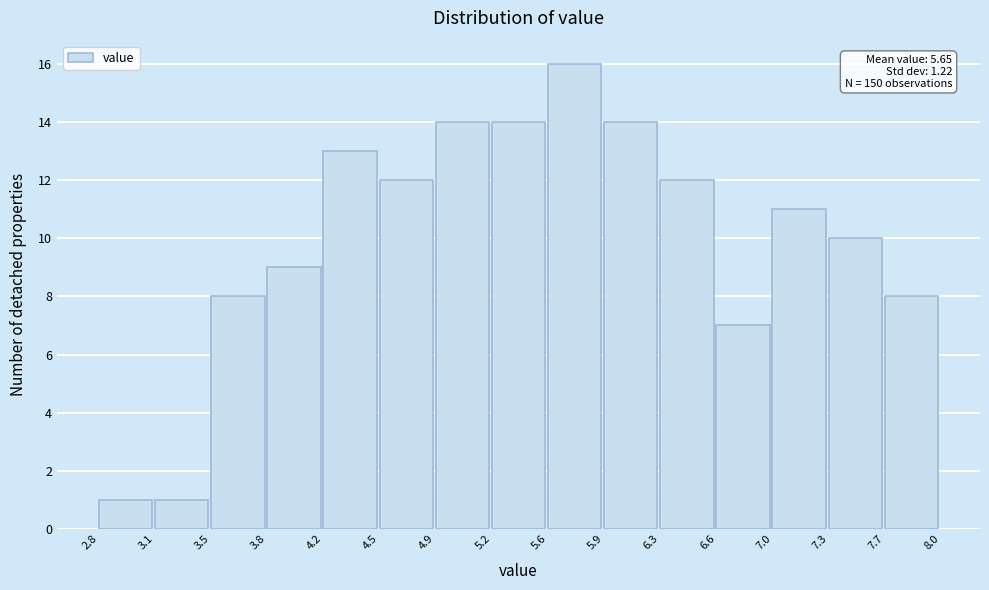

Over which range of the x-axis is the bar tallest?

5.6 to 5.9